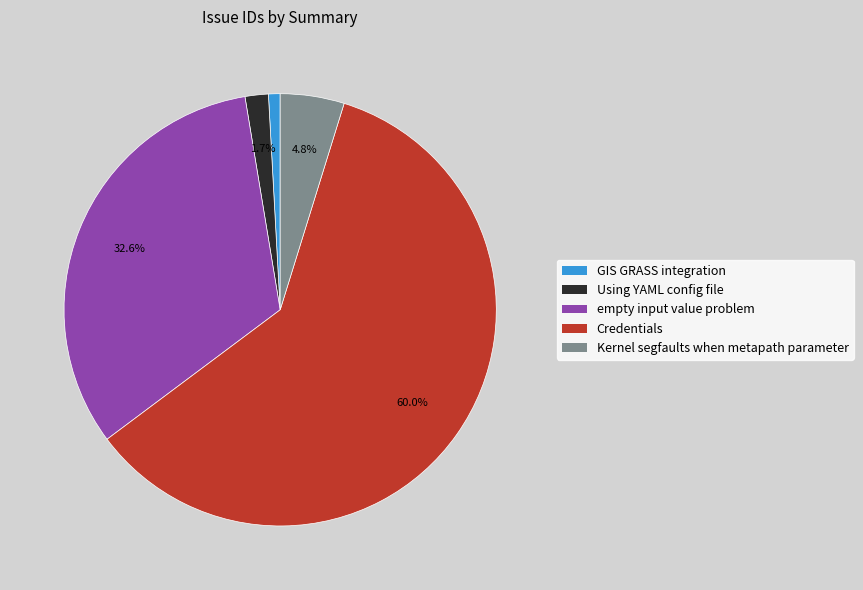

To the nearest percent, what percentage of the pie is GIS GRASS integration?

1%